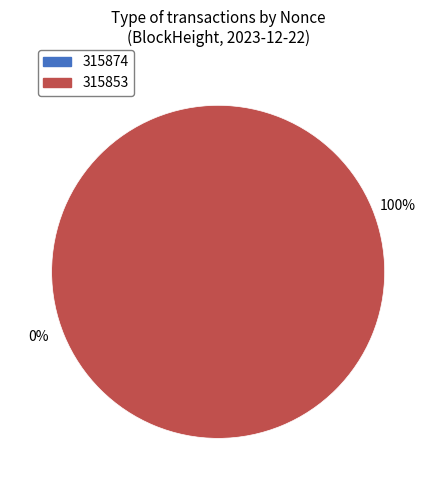

The 315853 slice represents 100% of the pie. True or false?

True